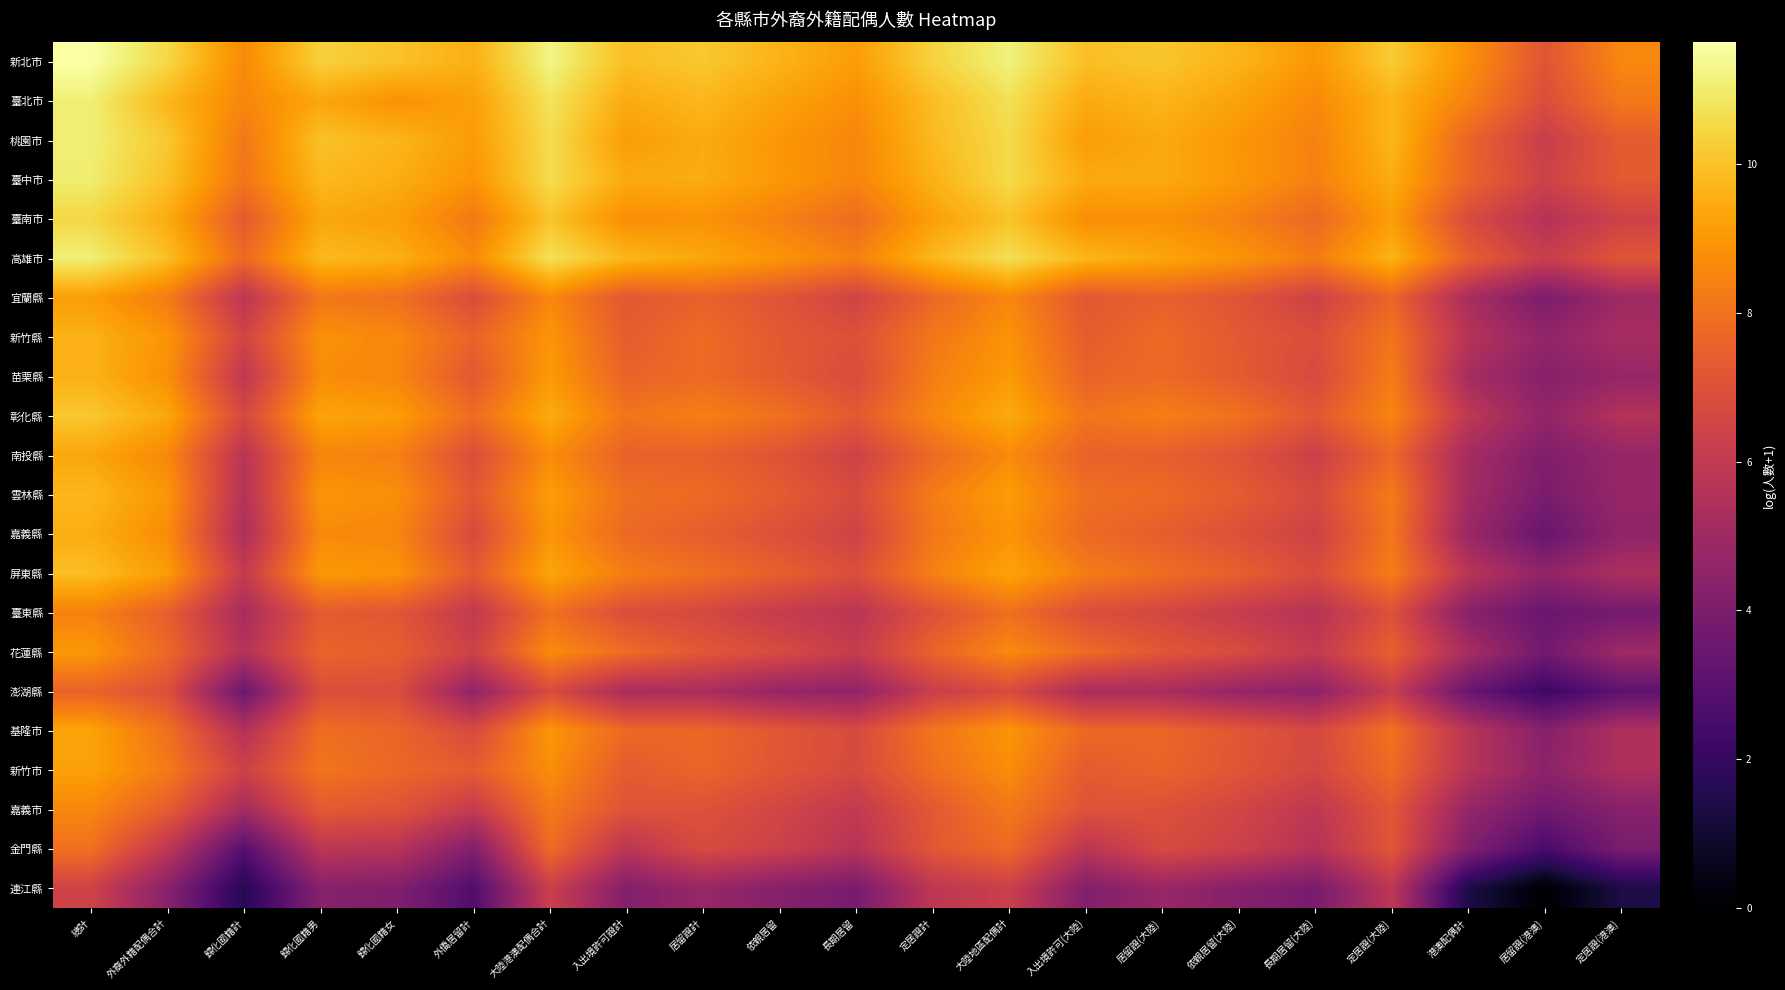

How many categories are shown in the chart?

21